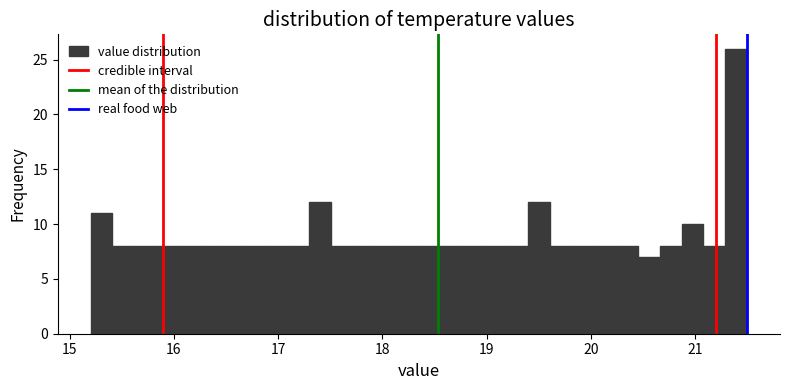

Around what value on the x-axis is the tallest bar? Give the approximate position of its centre, as read against the axis.

21.4